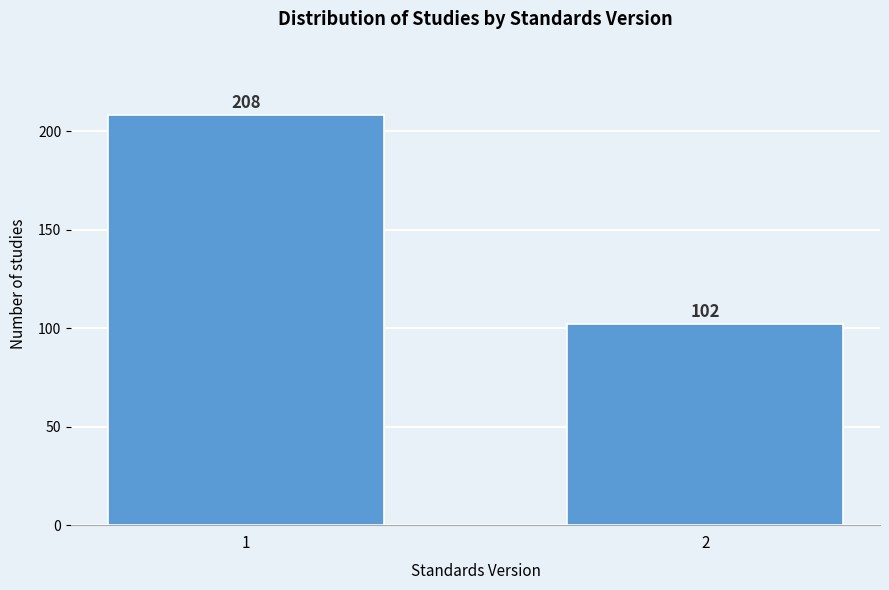

Reading left to right, what are all the values shown in this chart?

208	102